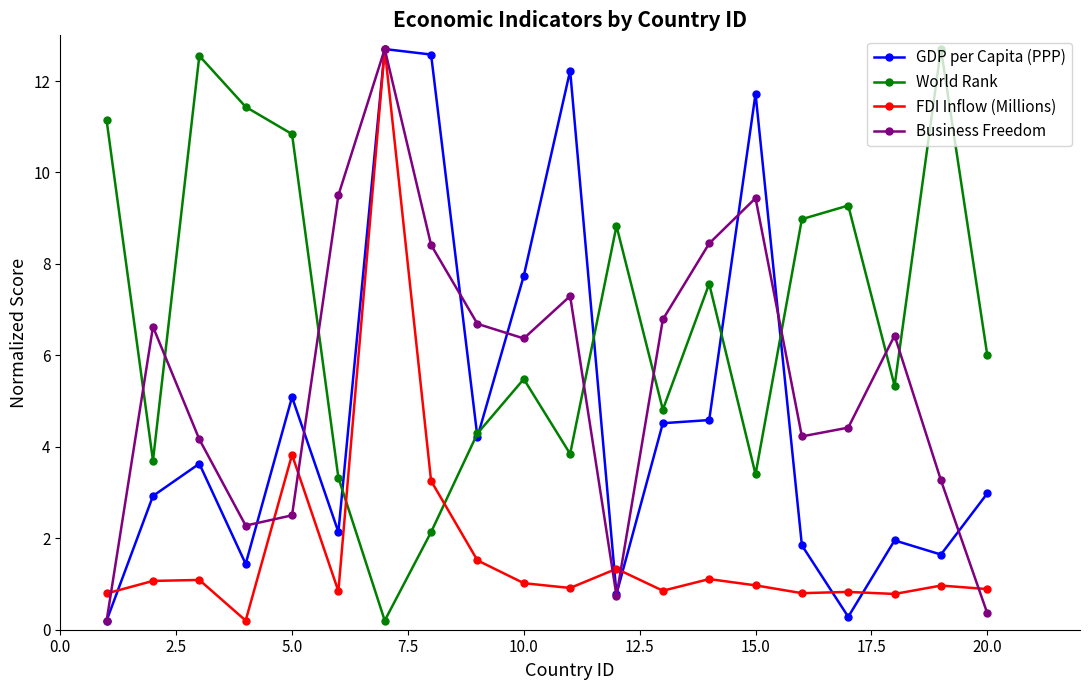

What is the maximum value shown in the chart?

12.7